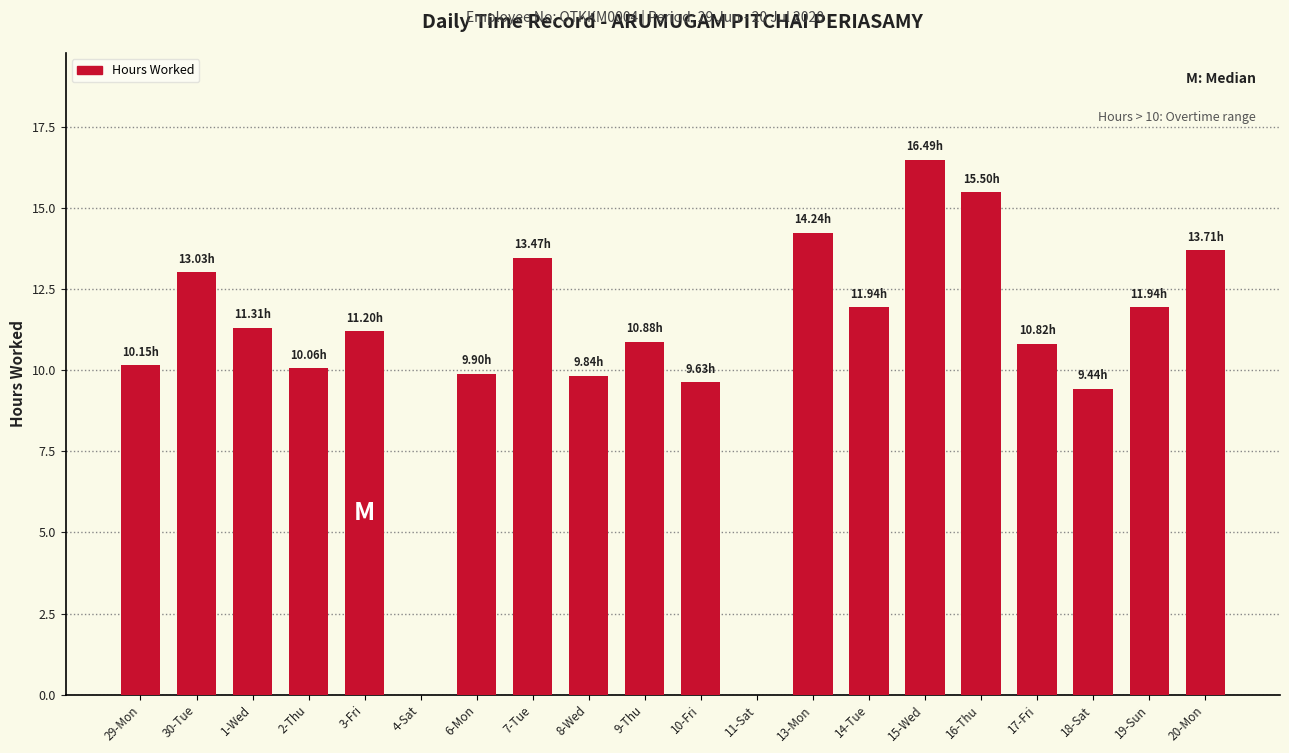

True or false: the data shows 16.5 at 15-Wed.

True